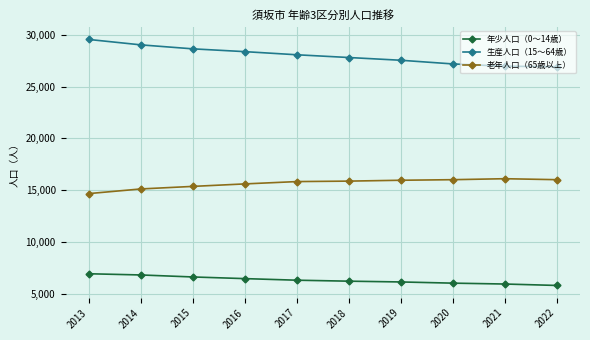

What is the difference between the highest and lowest values at 2017?

21773